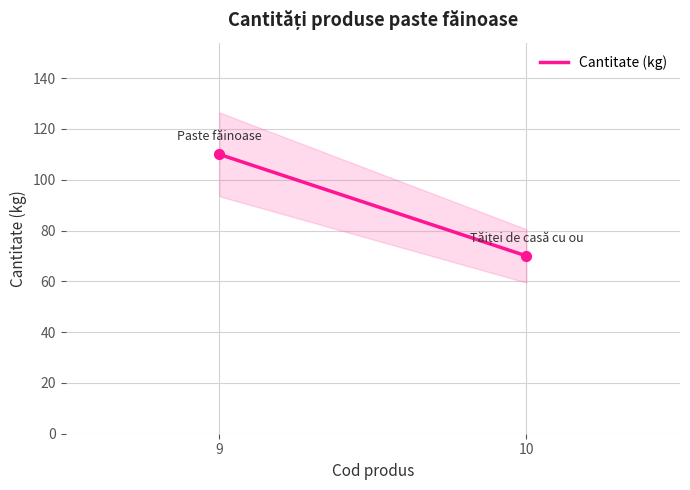

What is the ratio of the value at Paste făinoase to the value at Tăiței de casă cu ou?

1.6